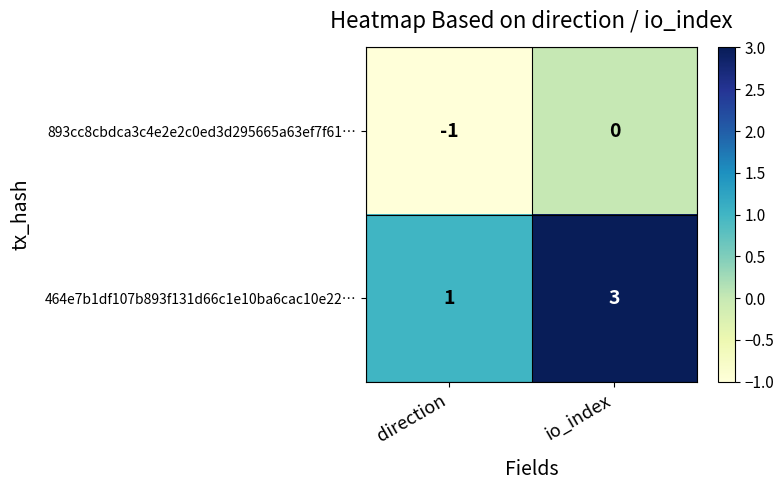

What is the sum of all 464e7b1df107b893f131d66c1e10ba6cac10e22… values?

4